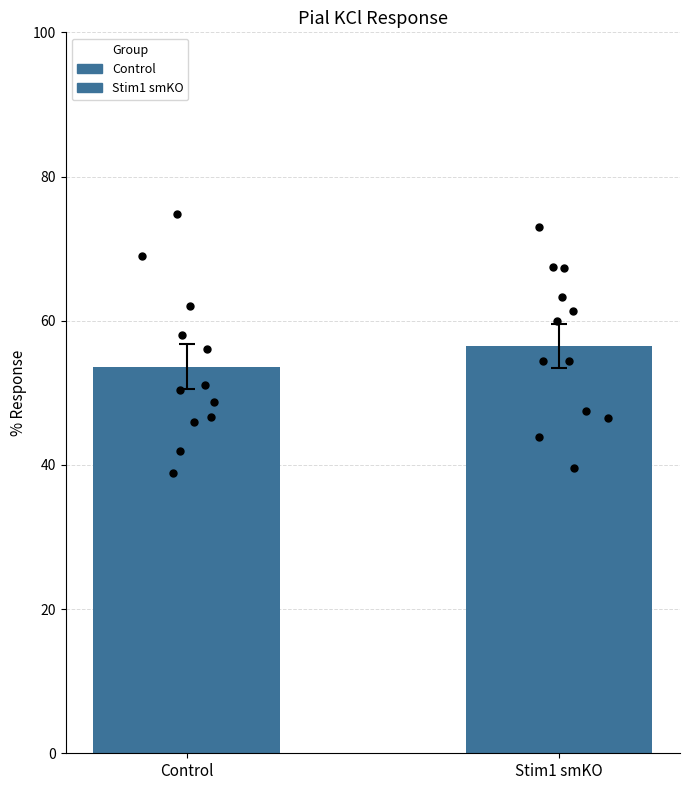

Which series reaches the minimum Y coordinate?

Control